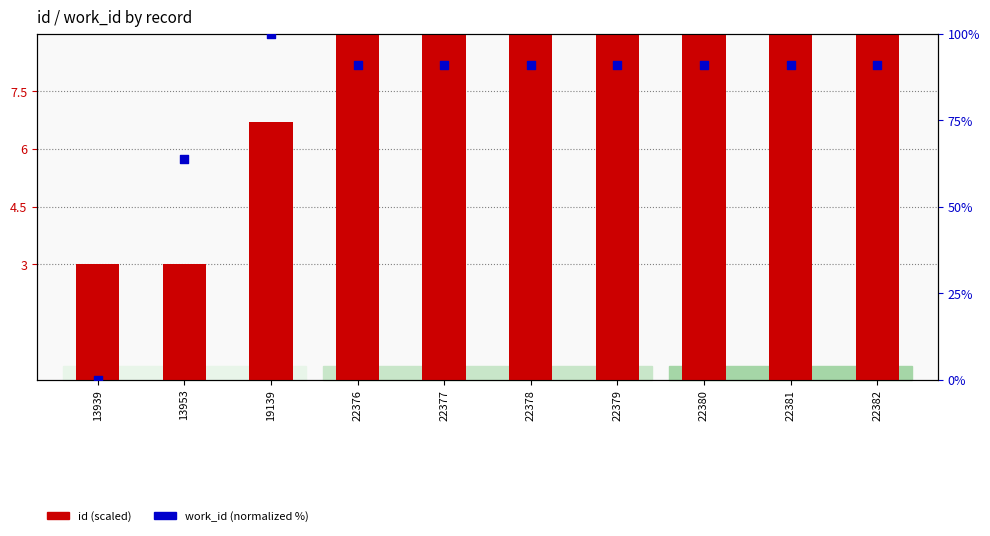

Is the value of work_id (normalized %) at 22380 greater than the value of id (scaled) at 22380?

Yes